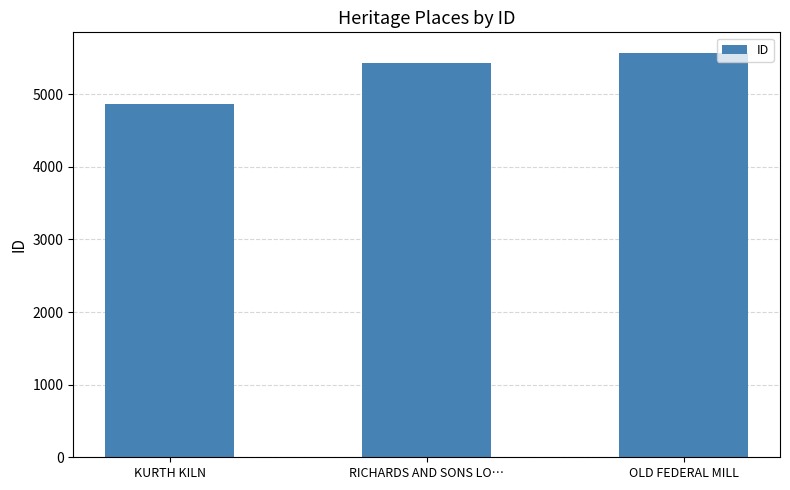

Rank the categories by value from lowest to highest.

KURTH KILN, RICHARDS AND SONS LO…, OLD FEDERAL MILL